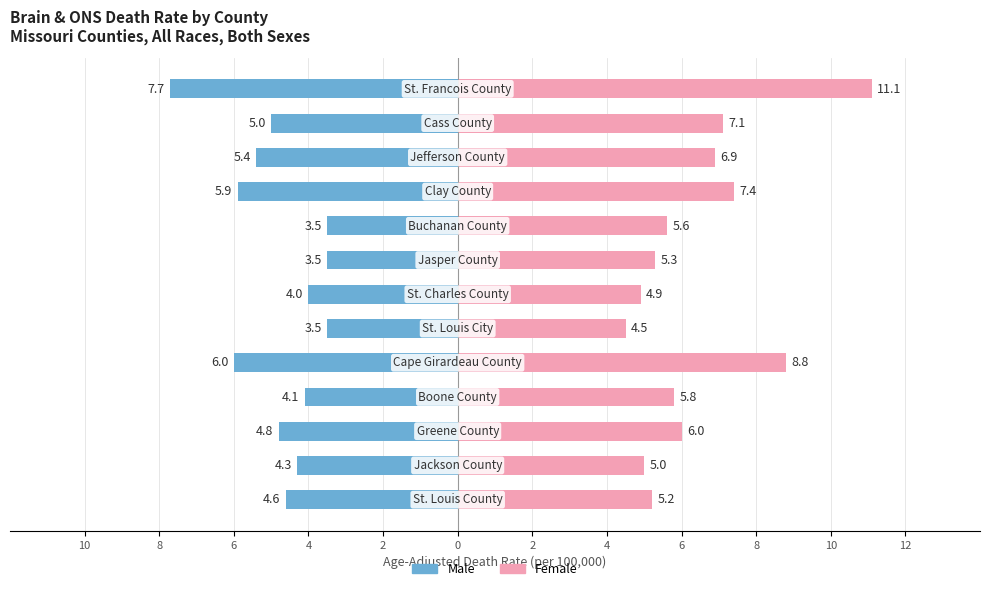

What is the value of the Female bar at the 4th from the left?

5.8